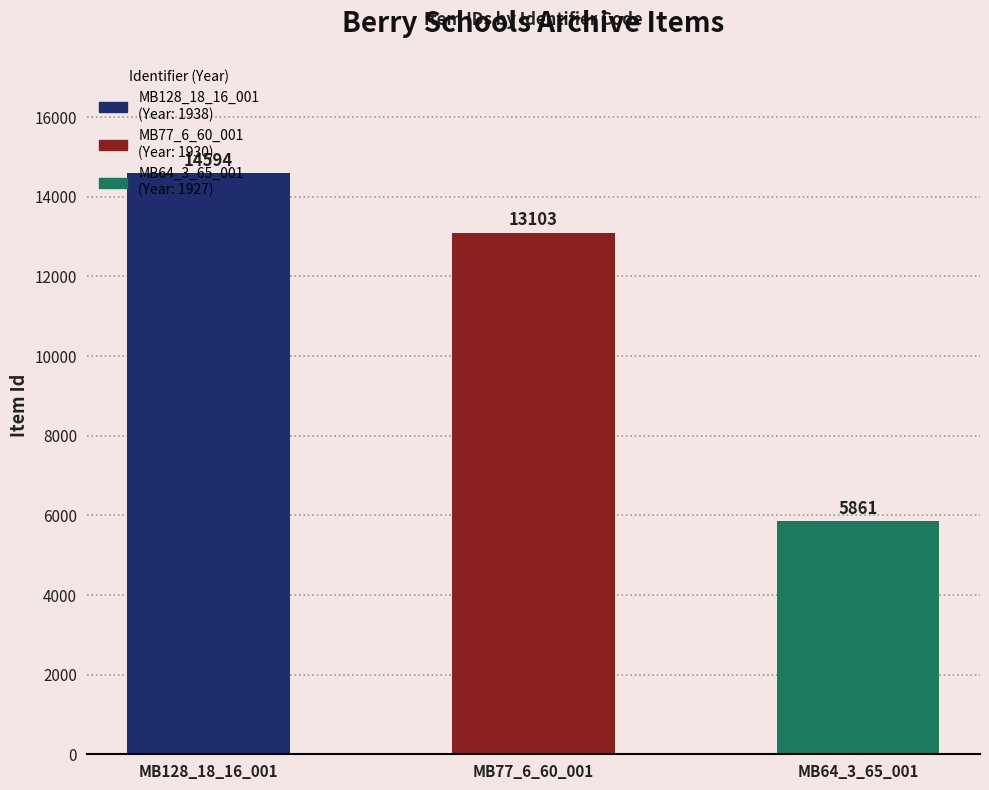

Reading right to left, extract all data points from this chart.

5861	13103	14594